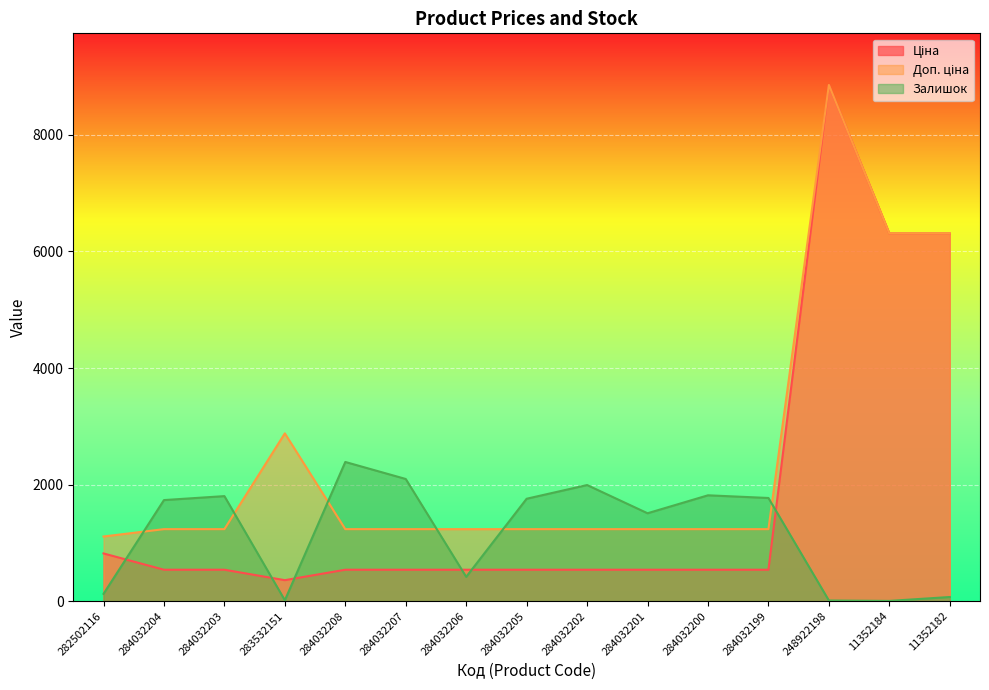

What is the lowest value of the Доп. ціна series?

1109.2